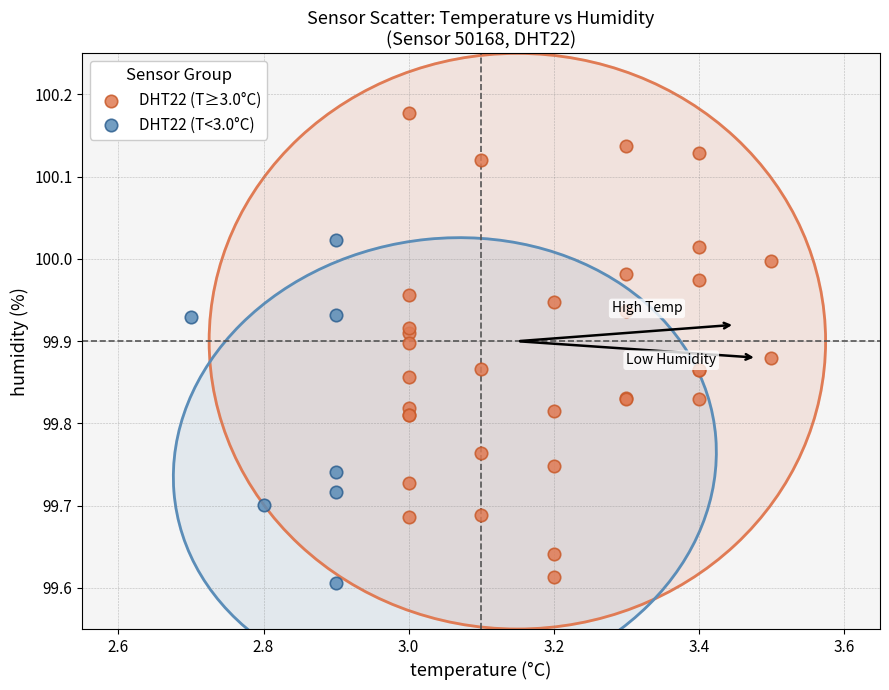

Which series reaches the minimum Y coordinate?

DHT22 (T<3.0°C)